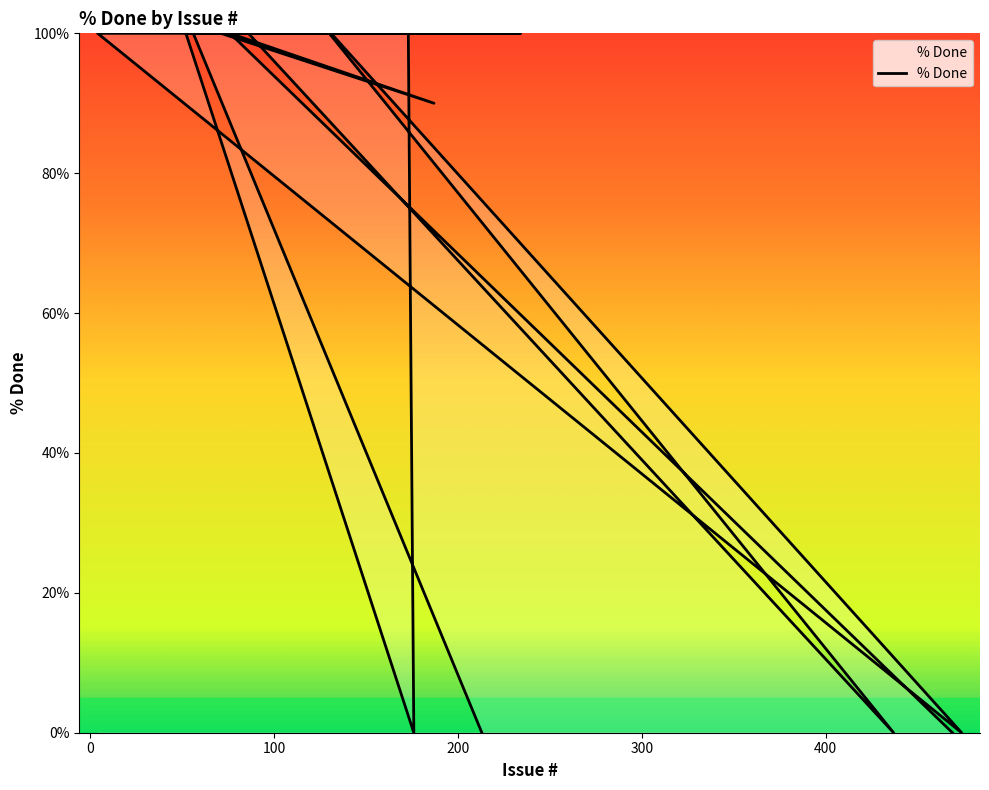

Rank the categories by value from highest to lowest.

56, 234, 86, 130, 131, 4, 77, 138, 96, 168, 52, 173, 122, 223, 98, 71, 76, 187, 213, 437, 474, 176, 469